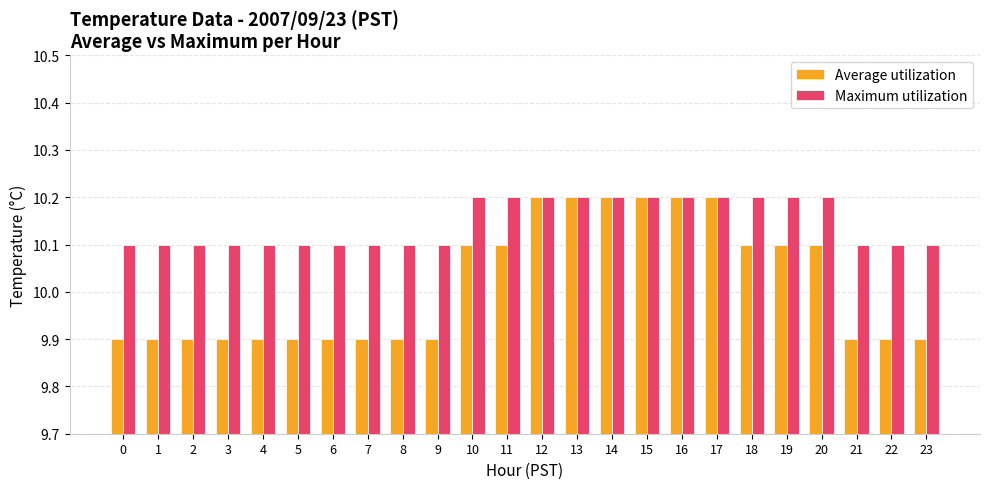

What is the greatest value displayed?

10.2